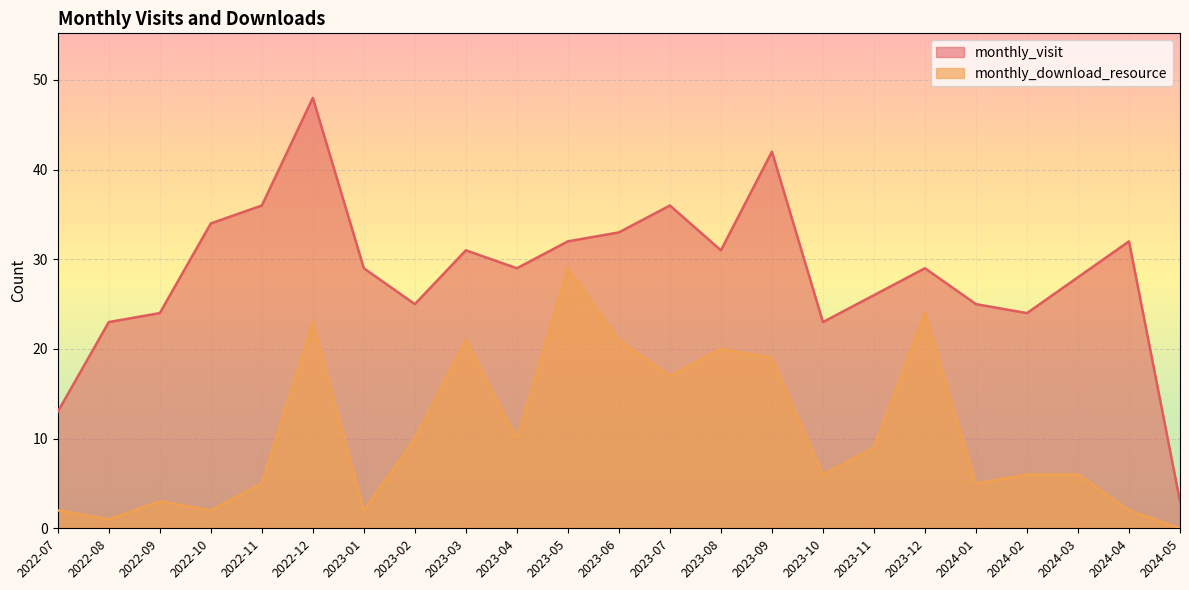

How many values in the monthly_download_resource series are below 6?

9